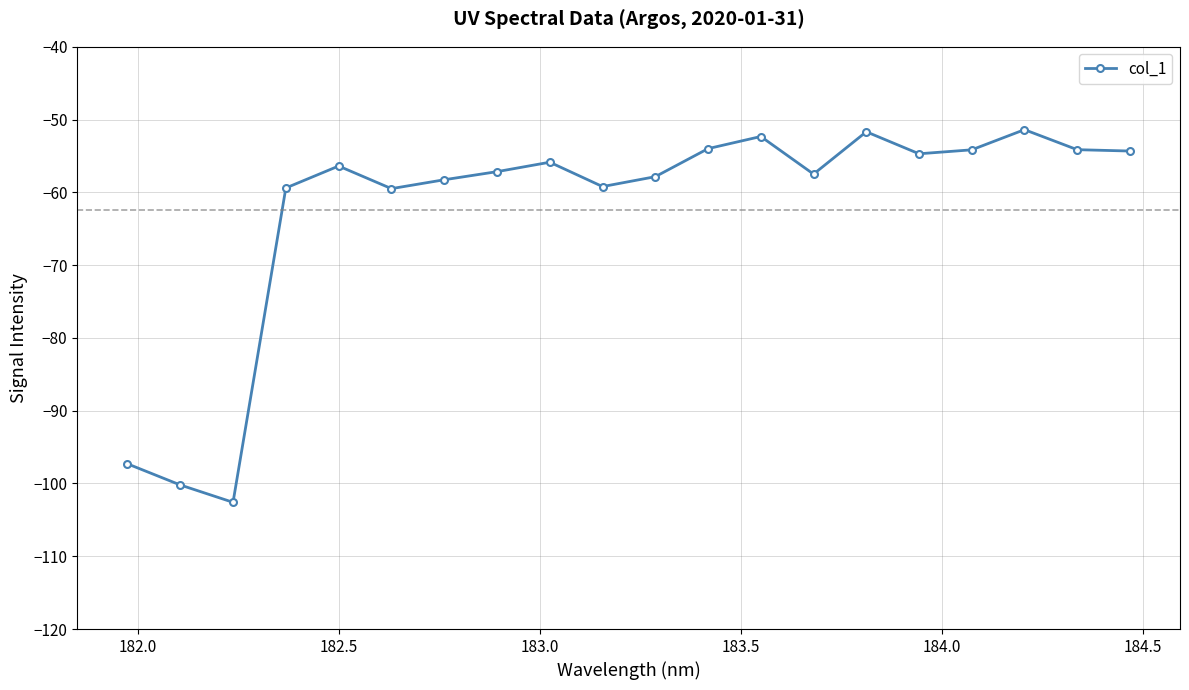

True or false: there are more than 1 points higher than both neighbors.

True